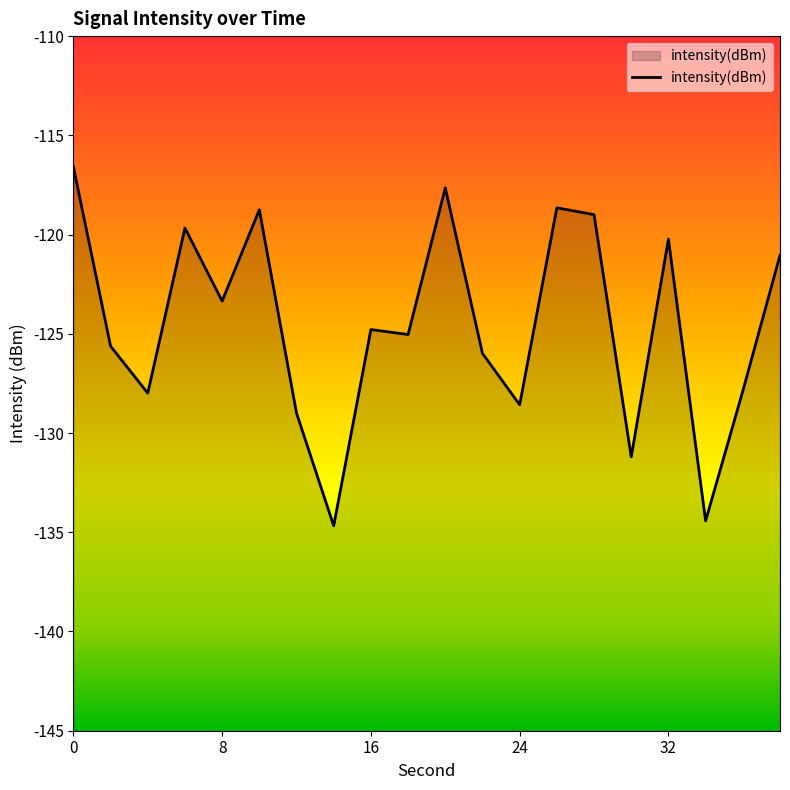

Where is the first local maximum?

6